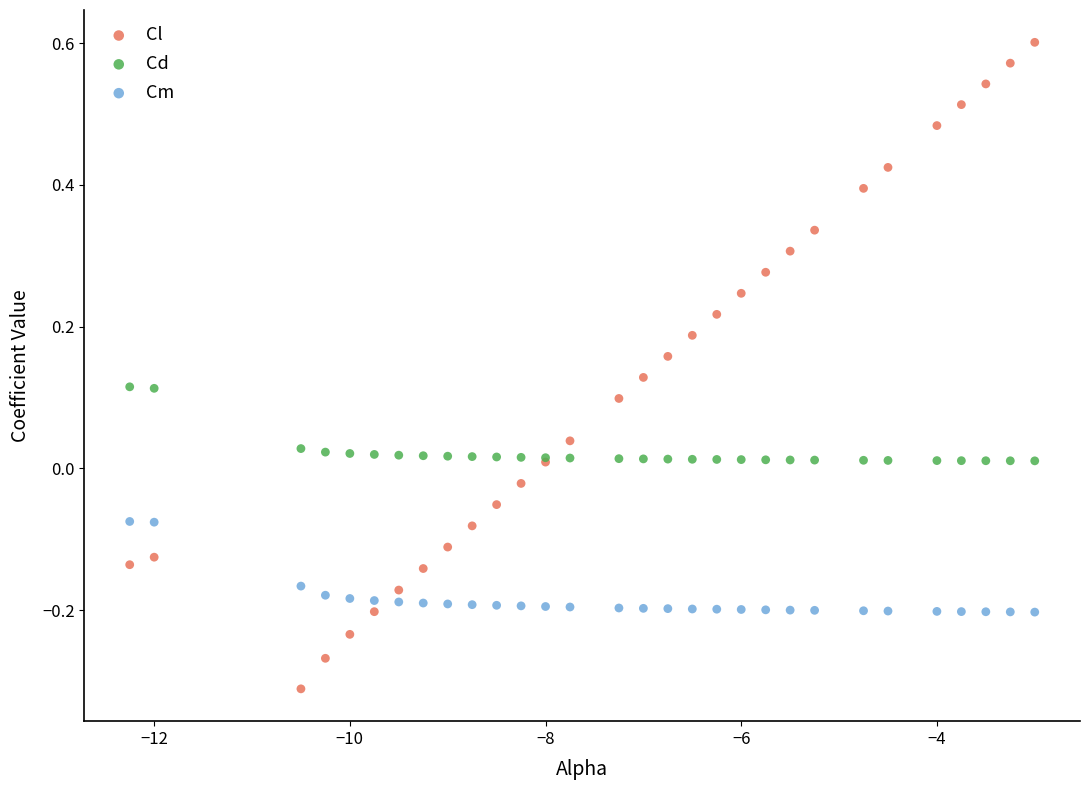

Which series contains the highest Y value?

Cl